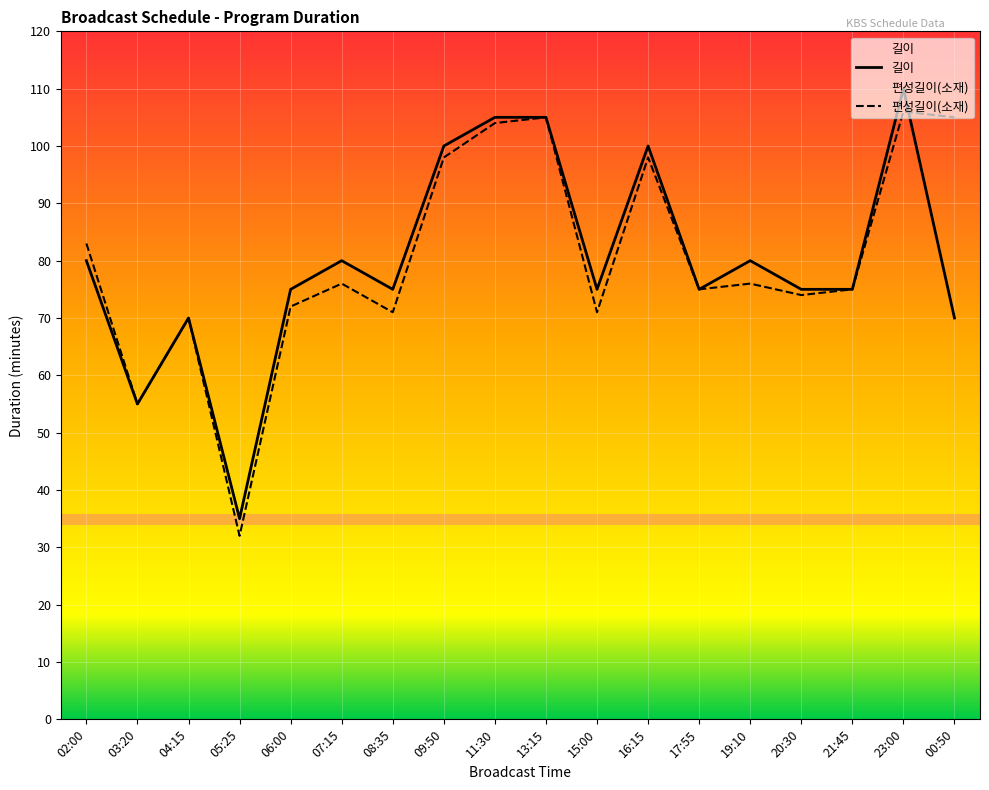

In 편성길이(소재), how many points are lower than both neighbors (excluding endpoints)?

6